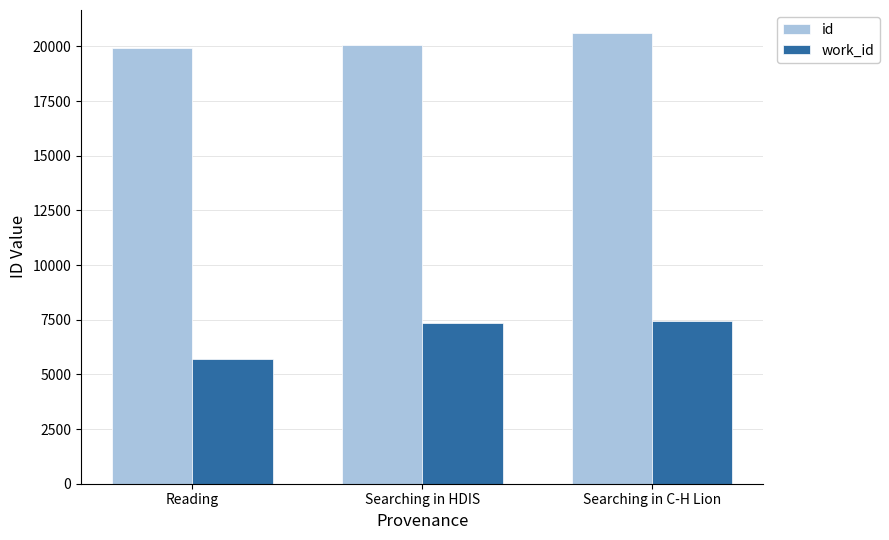

How many bars are there in total?

6